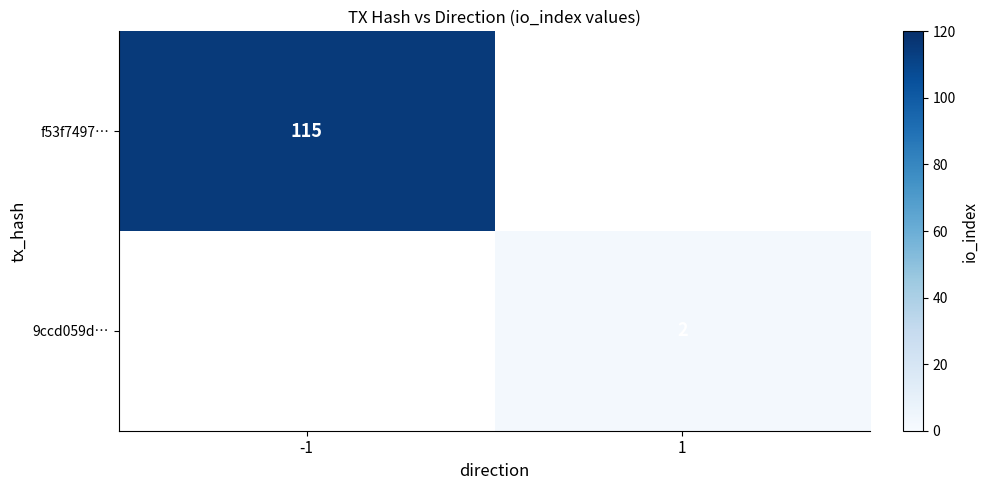

At which category does the chart reach its minimum across all series?

1